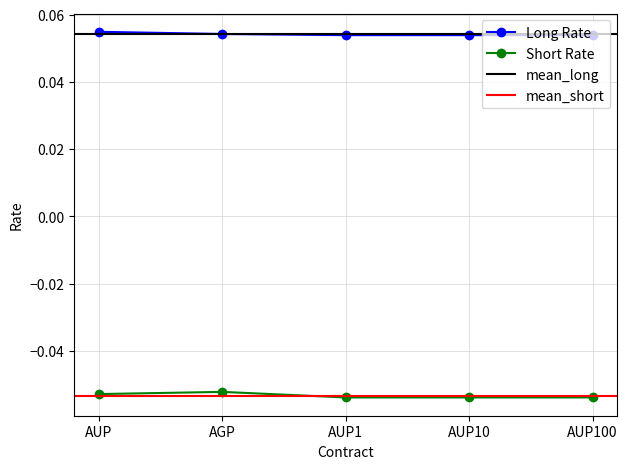

Reading left to right, transcribe all the data shown in this chart.

Long Rate: AUP=0.1	AGP=0.1	AUP1=0.1	AUP10=0.1	AUP100=0.1
Short Rate: AUP=-0.1	AGP=-0.1	AUP1=-0.1	AUP10=-0.1	AUP100=-0.1